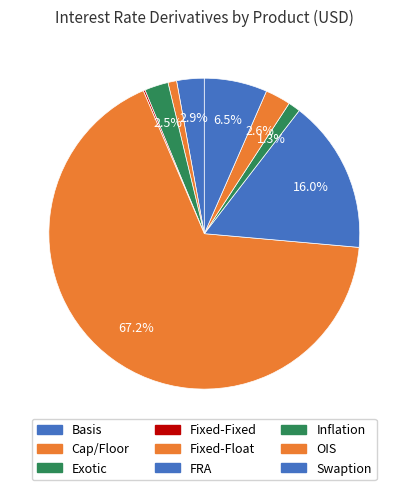

Is there a majority slice in this chart?

Yes